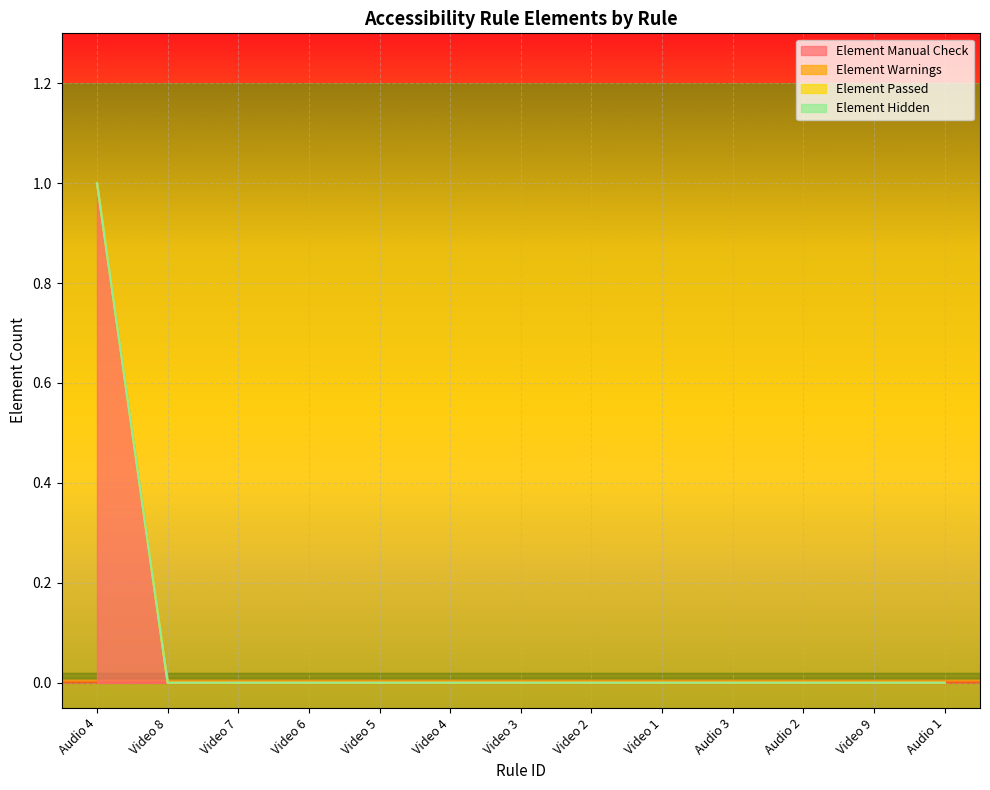

Reading left to right, extract all data points from this chart.

Element Manual Check: Audio 4=1	Video 8=0	Video 7=0	Video 6=0	Video 5=0	Video 4=0	Video 3=0	Video 2=0	Video 1=0	Audio 3=0	Audio 2=0	Video 9=0	Audio 1=0
Element Warnings: Audio 4=0	Video 8=0	Video 7=0	Video 6=0	Video 5=0	Video 4=0	Video 3=0	Video 2=0	Video 1=0	Audio 3=0	Audio 2=0	Video 9=0	Audio 1=0
Element Passed: Audio 4=0	Video 8=0	Video 7=0	Video 6=0	Video 5=0	Video 4=0	Video 3=0	Video 2=0	Video 1=0	Audio 3=0	Audio 2=0	Video 9=0	Audio 1=0
Element Hidden: Audio 4=0	Video 8=0	Video 7=0	Video 6=0	Video 5=0	Video 4=0	Video 3=0	Video 2=0	Video 1=0	Audio 3=0	Audio 2=0	Video 9=0	Audio 1=0